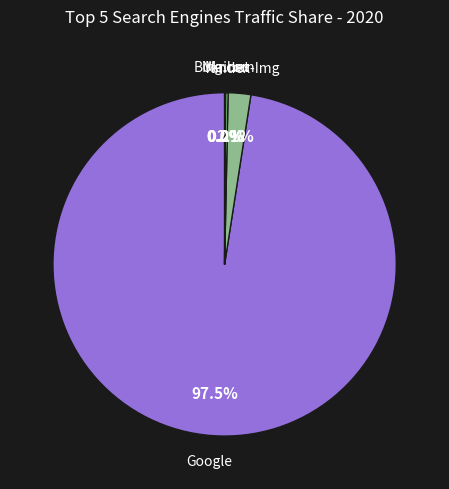

Is there a majority slice in this chart?

Yes